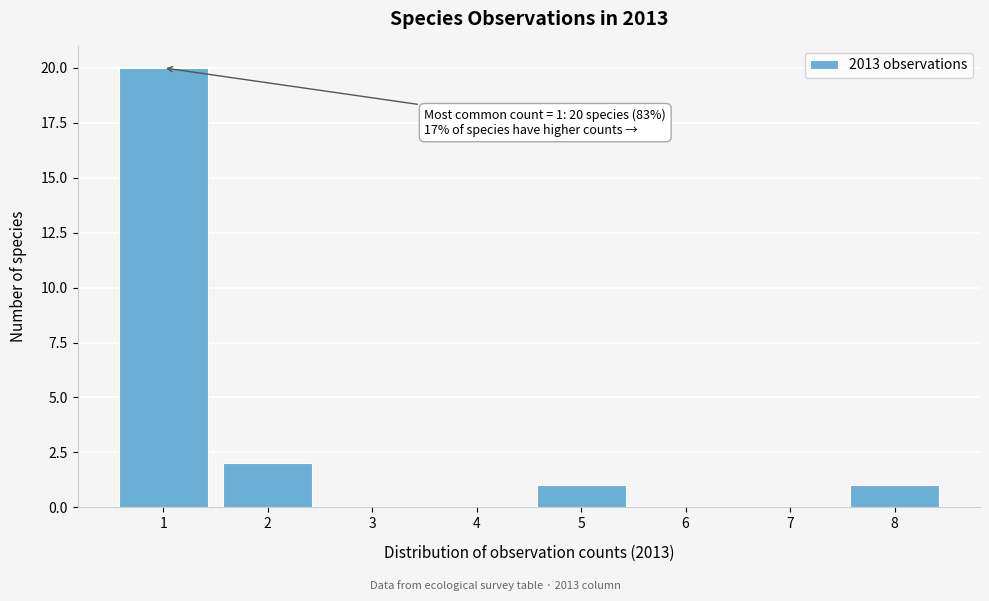

Reading left to right, transcribe all the data shown in this chart.

1=20	2=2	3=0	4=0	5=1	6=0	7=0	8=1